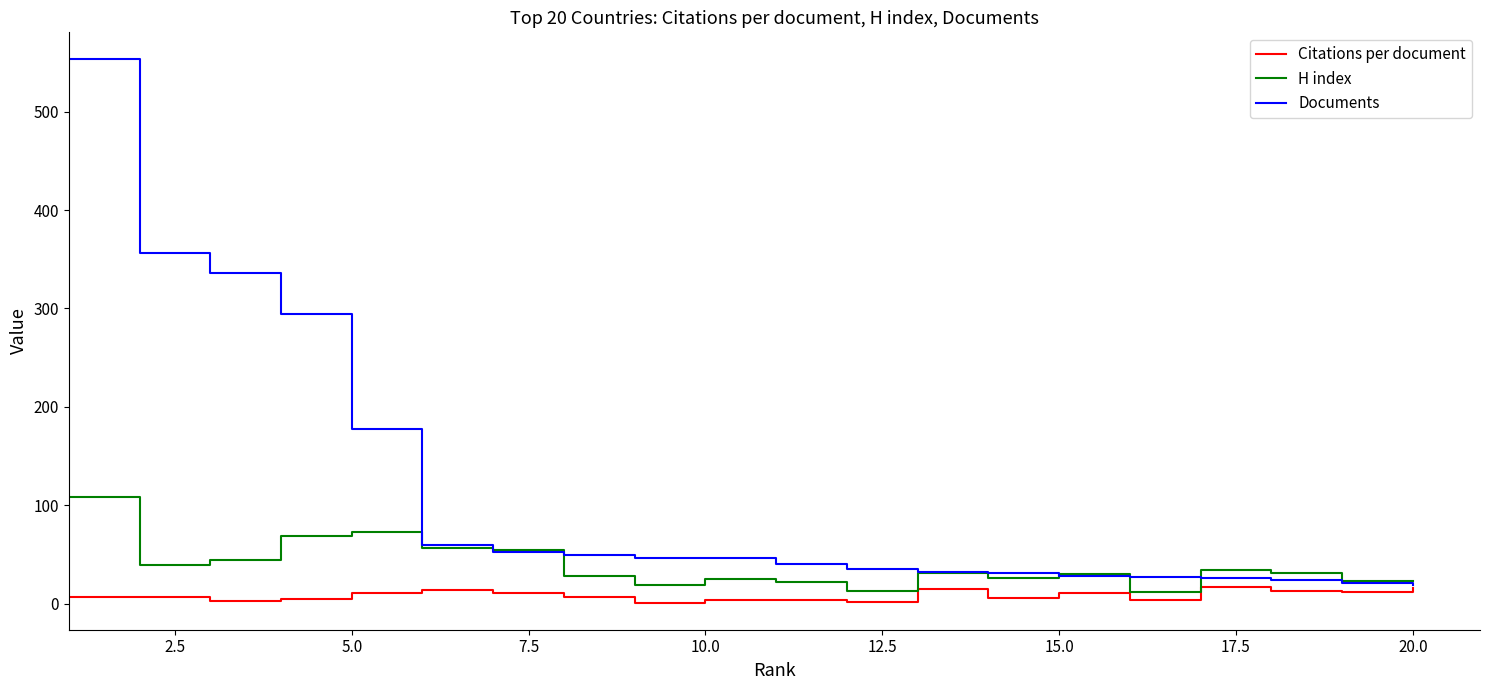

Which series has the largest range (max minus min)?

Documents